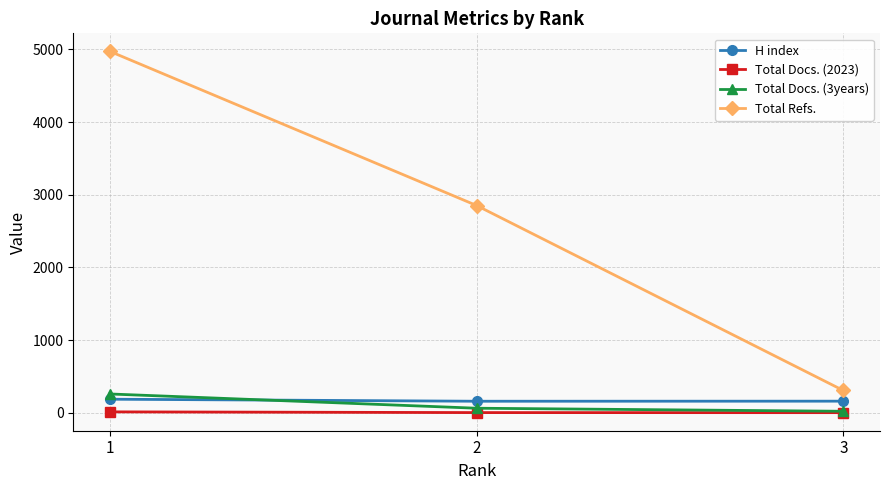

Does the chart have visible grid lines?

Yes